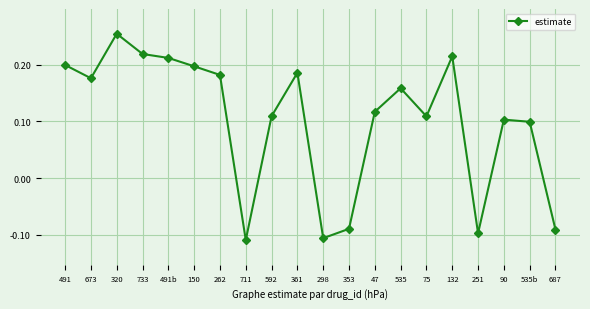

How many values are below 0?

5